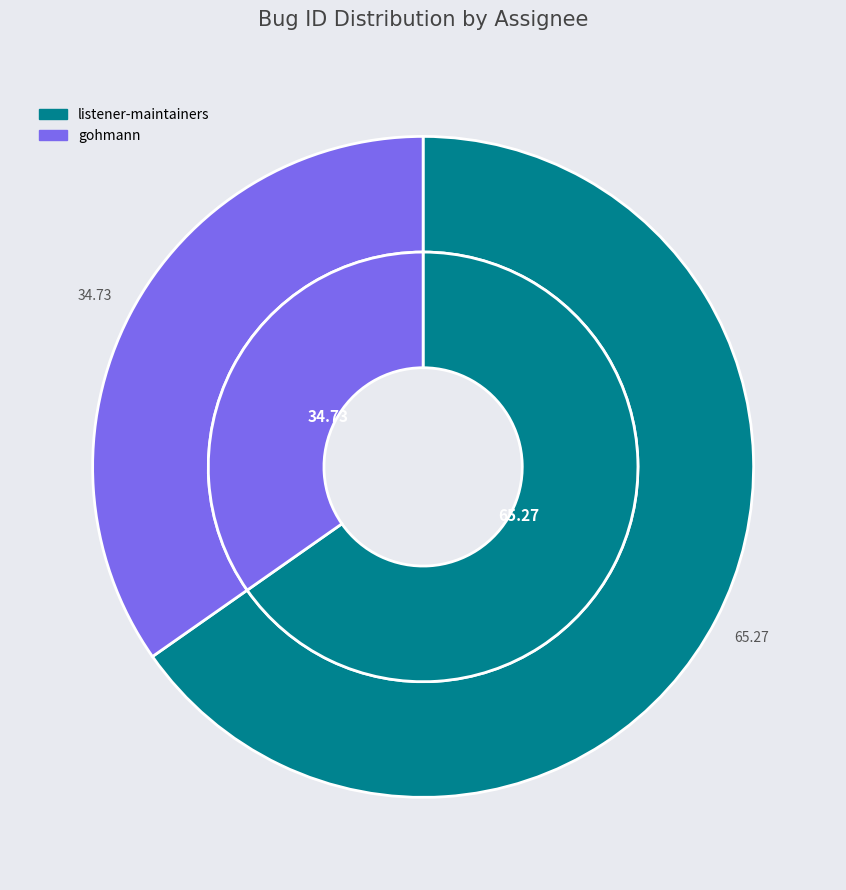

Is it true that gohmann is 46% of the pie?

False